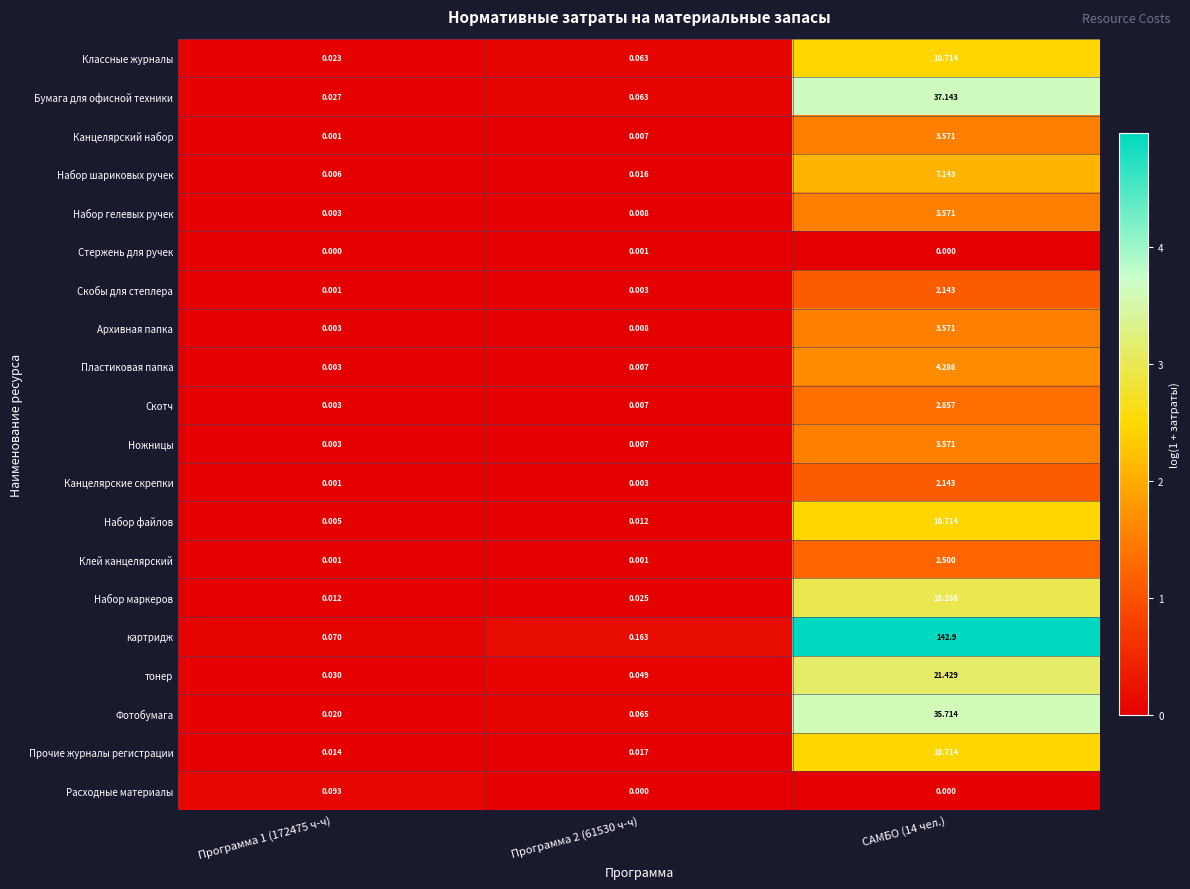

Which series has the largest range (max minus min)?

картридж